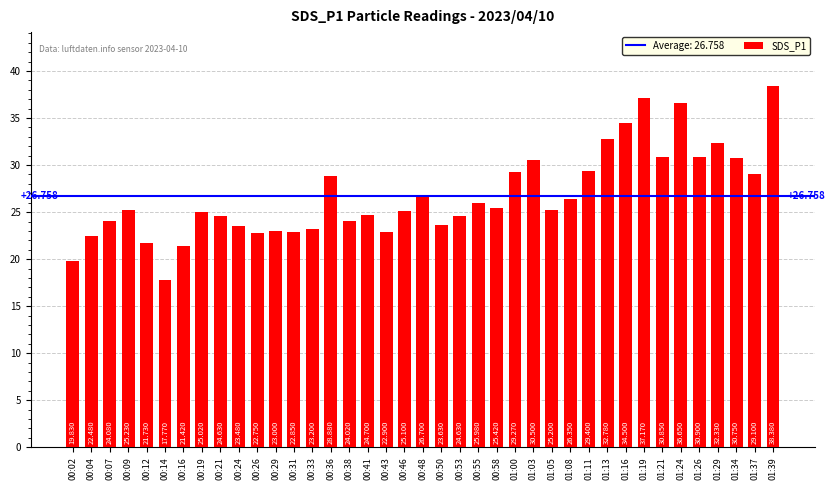

What is the change in value from 01:26 to 01:37?

-1.8